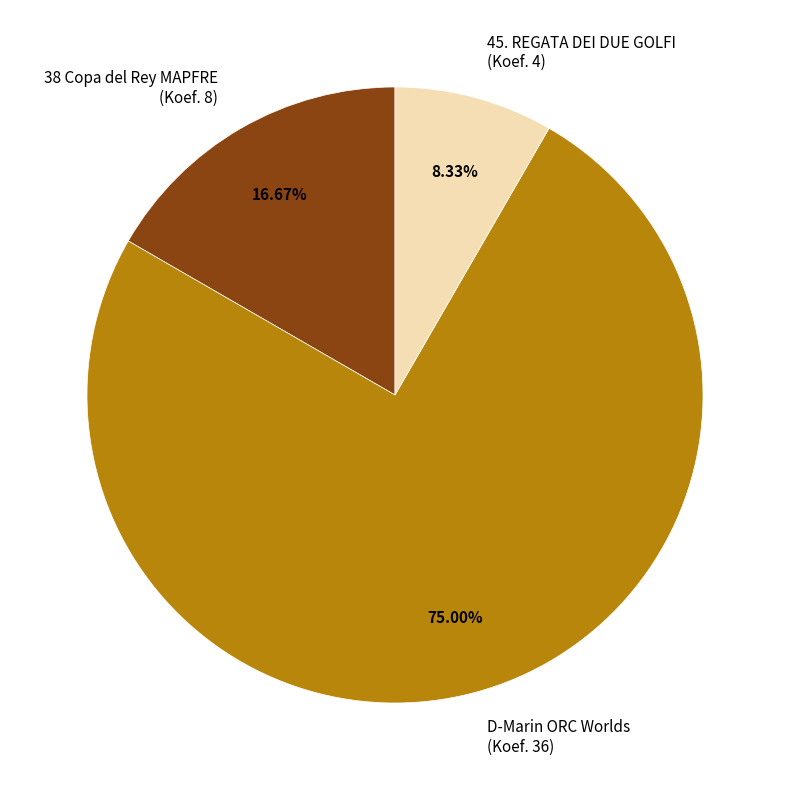

Approximately how many times larger is the value at 45. REGATA DEI DUE GOLFI (Koef. 4) compared to 38 Copa del Rey MAPFRE (Koef. 8)?

0.5